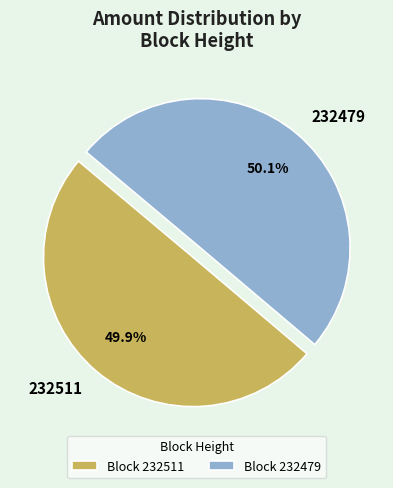

What is the ratio of the value at 232511 to the value at 232479?

1.0